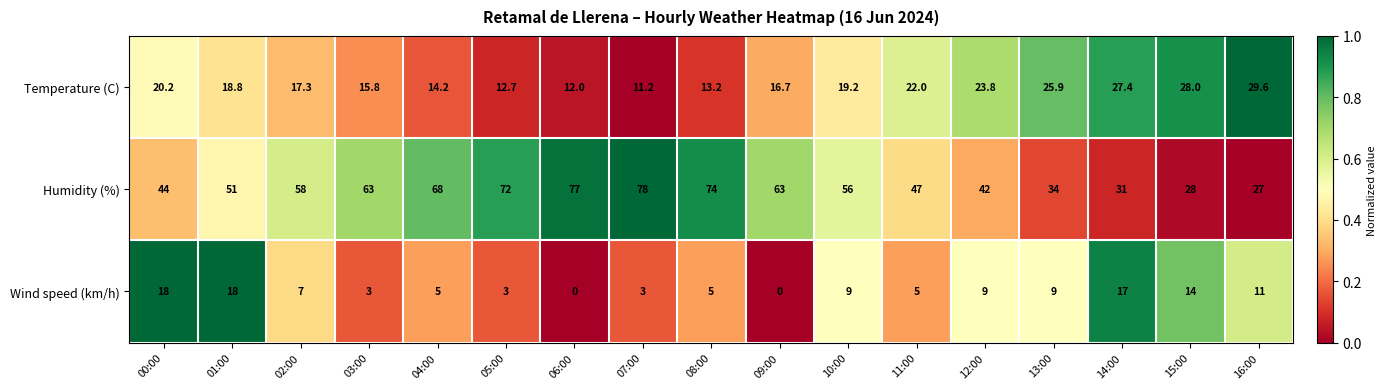

At 14:00, list the series in order from smallest to largest.

Wind speed (km/h), Temperature (C), Humidity (%)